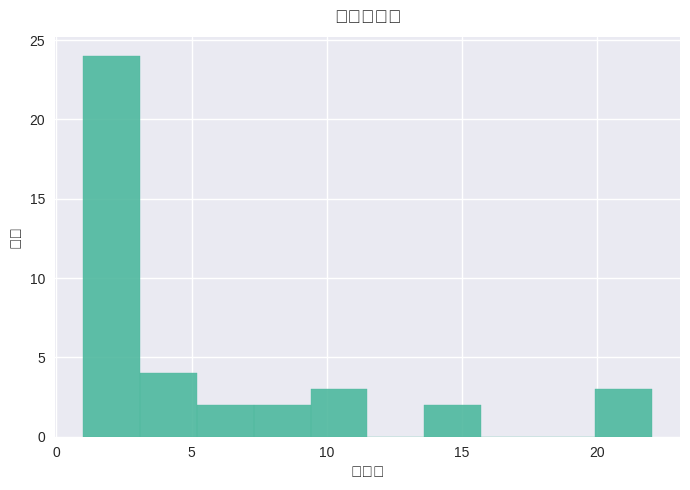

Over which range of the x-axis is the bar tallest?

1.0 to 3.1